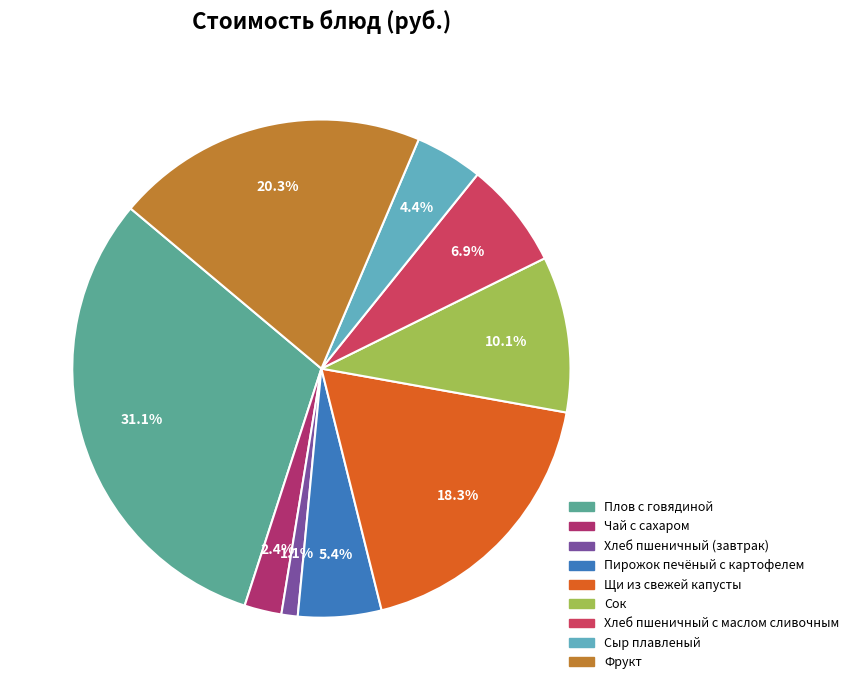

To the nearest percent, what portion does Хлеб пшеничный с маслом сливочным represent?

7%